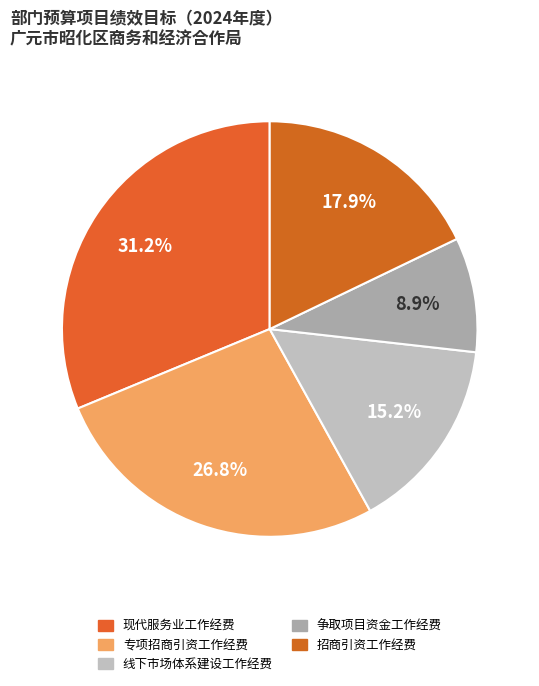

Is there a majority slice in this chart?

No